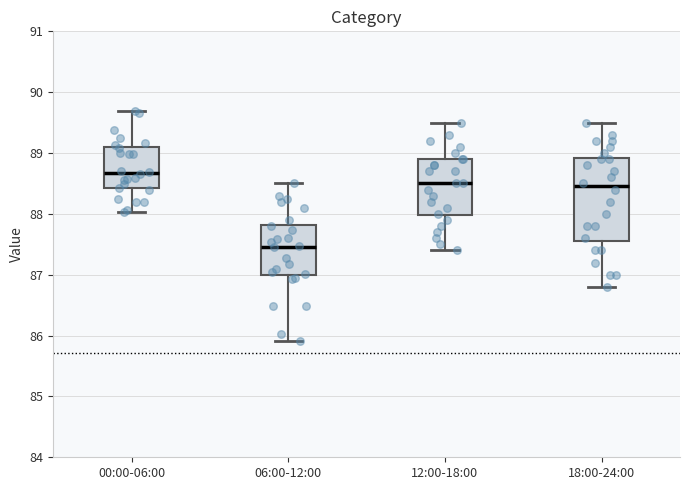

Reading left to right, transcribe this box plot: for each box, give where its median line is, the range the box spans, and where its two whiskers end, as read against the y-axis. The values are not printed on the chart, so give them approximately, as read against the axis.

00:00-06:00: median 88.7, box 88.4 to 89.1, whiskers 88.0 to 89.7
06:00-12:00: median 87.5, box 87.0 to 87.8, whiskers 85.9 to 88.5
12:00-18:00: median 88.5, box 88.0 to 88.9, whiskers 87.4 to 89.5
18:00-24:00: median 88.5, box 87.6 to 88.9, whiskers 86.8 to 89.5